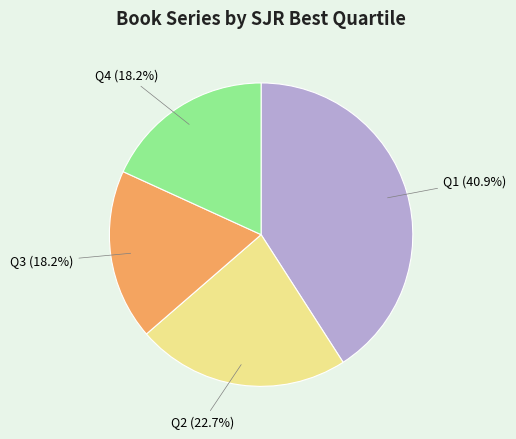

True or false: Q2 accounts for 23% of the total.

True